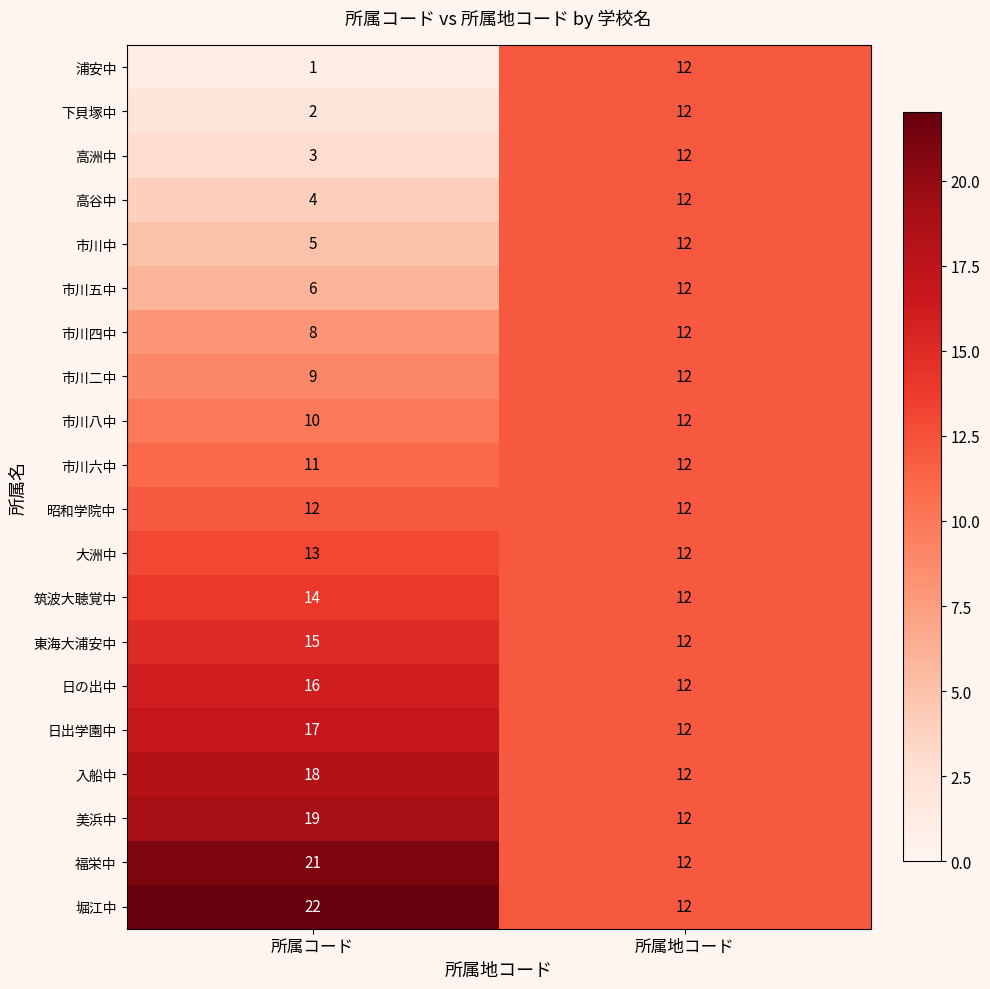

How many distinct data groups are displayed?

20